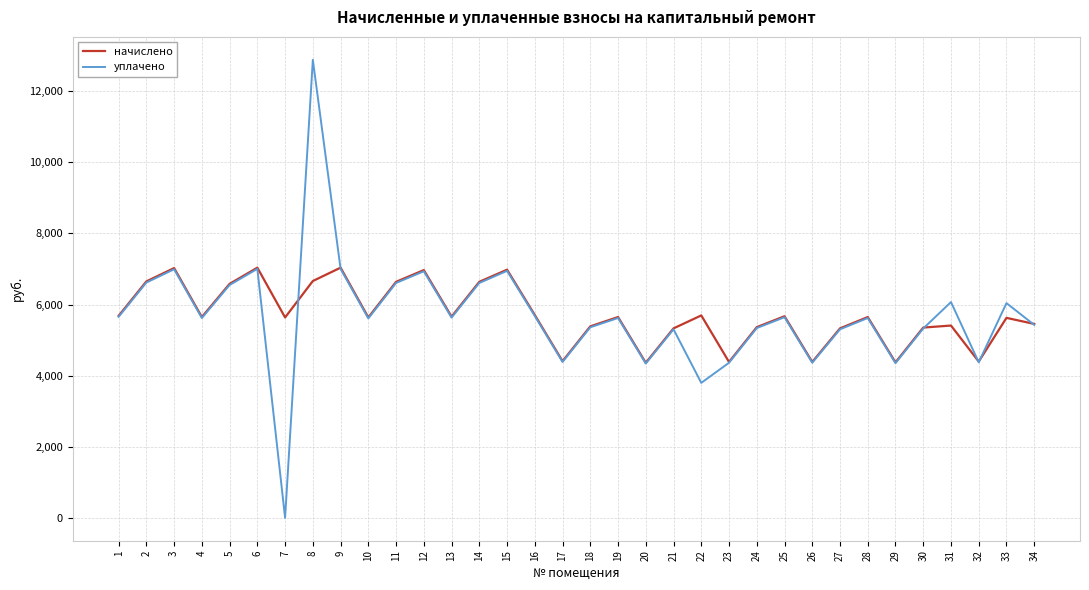

Which category has the lowest value in the уплачено series?

7